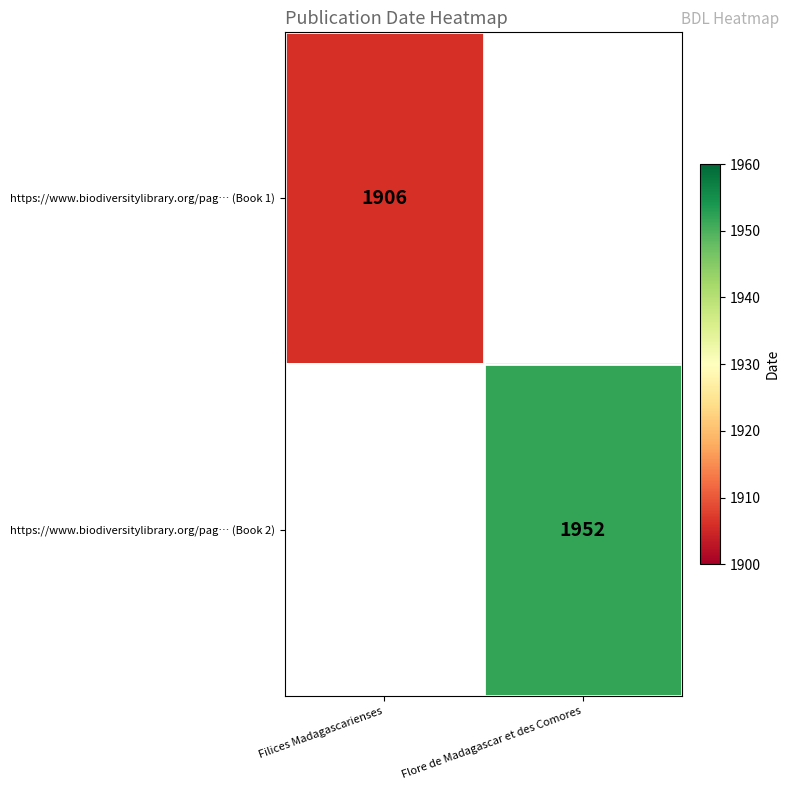

Is it true that https://www.biodiversitylibrary.org/pag… (Book 2) equals 1952 at Flore de Madagascar et des Comores?

True